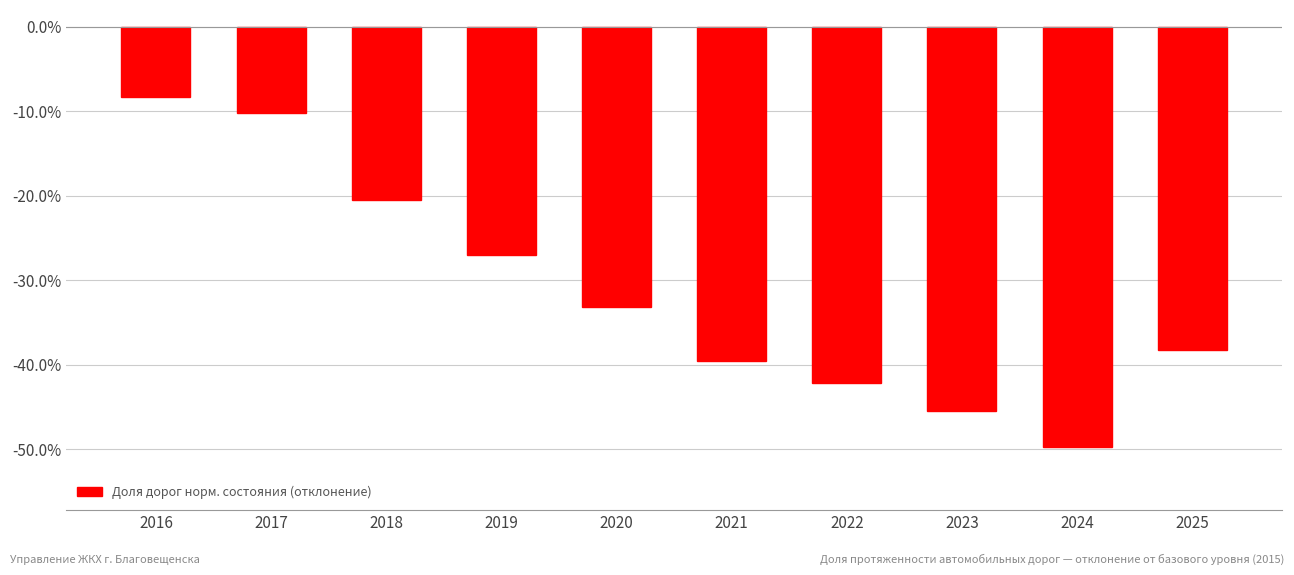

Reading right to left, extract all data points from this chart.

2025=-38.3	2024=-49.8	2023=-45.4	2022=-42.1	2021=-39.6	2020=-33.1	2019=-27.0	2018=-20.5	2017=-10.2	2016=-8.3